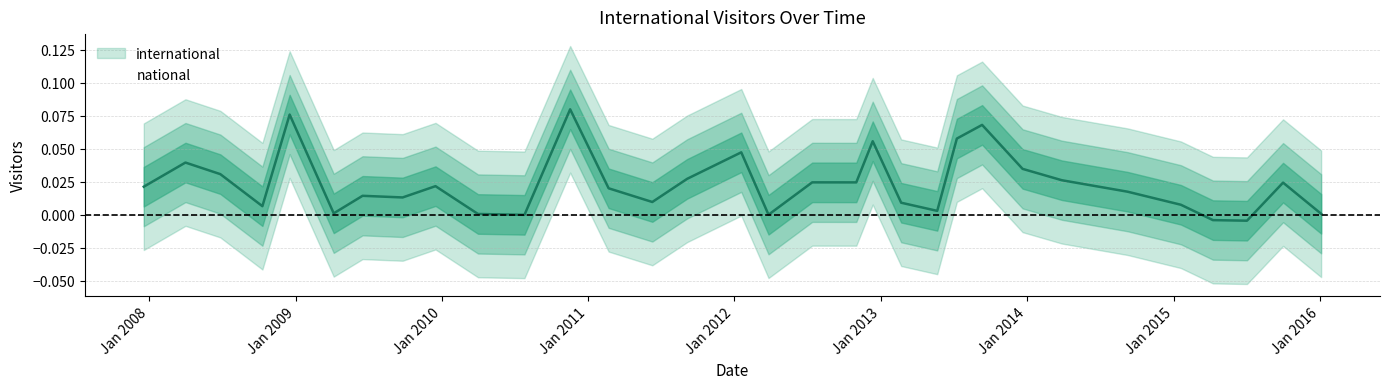

What is the label of the 3rd point from the right?

2015-07-03